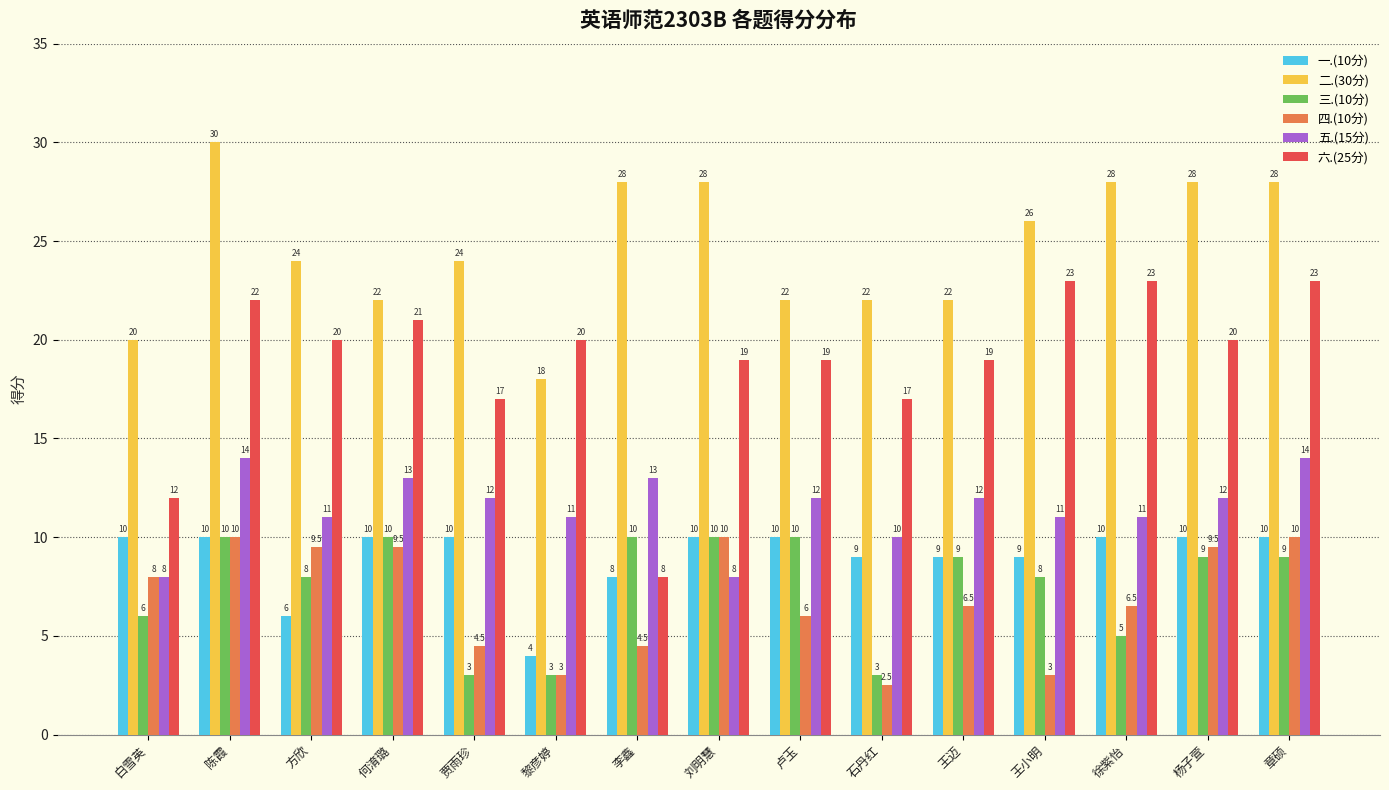

Is it true that 二.(30分) equals 38.5 at 徐紫怡?

False